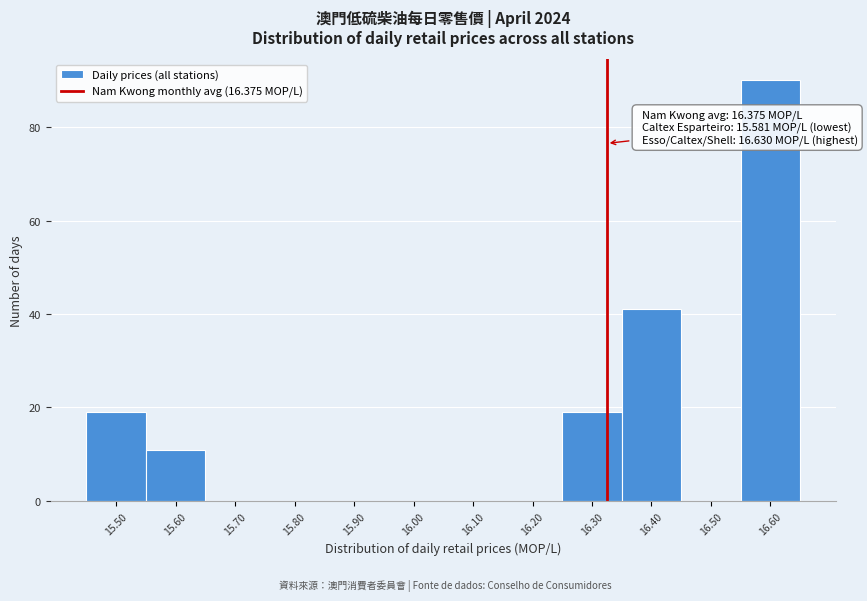

Reading left to right, transcribe all the data shown in this chart.

15.50=19	15.60=11	15.70=0	15.80=0	15.90=0	16.00=0	16.10=0	16.20=0	16.30=19	16.40=41	16.50=0	16.60=90